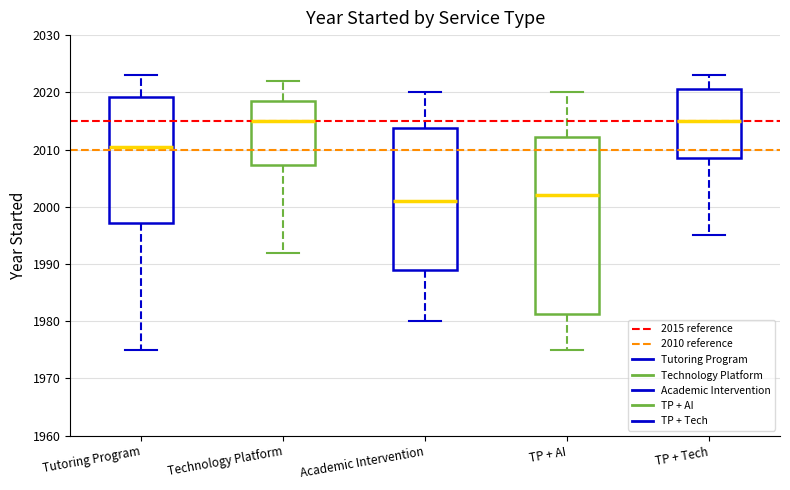

Where is the upper edge of the box for TP + Tech on the y-axis? The values are not printed on the chart, so give them approximately, as read against the axis.

2021